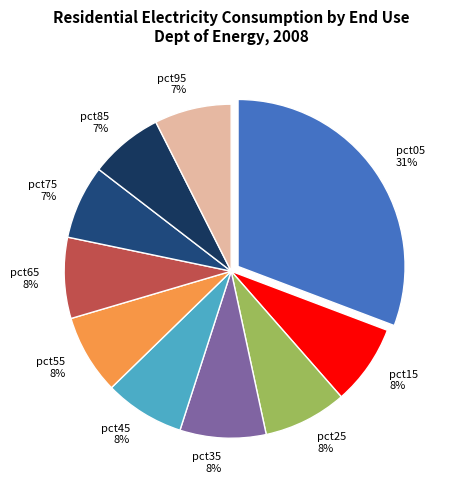

To the nearest percent, what percentage of the pie is pct55?

8%